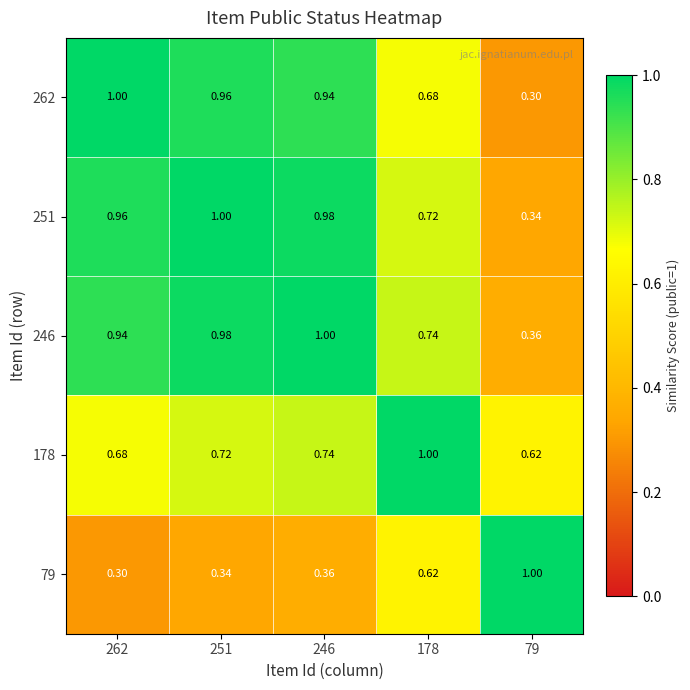

What is the total value across all series at 79?

2.6